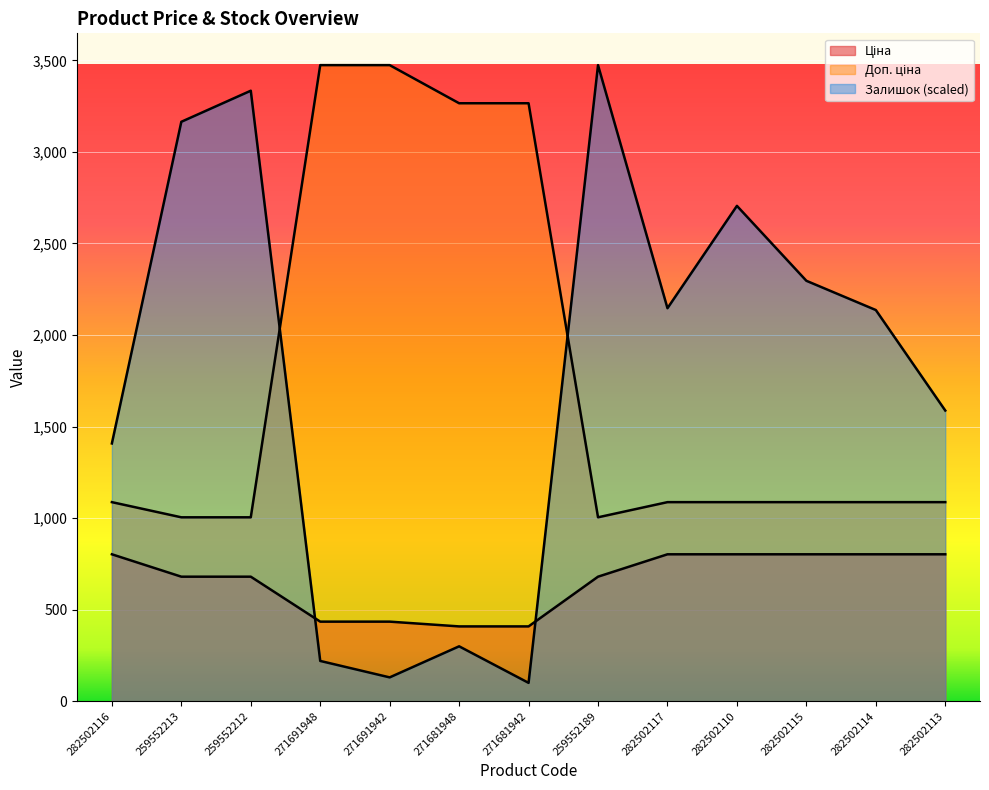

What is the value of the Доп. ціна point at the 2nd from the left?

1004.1